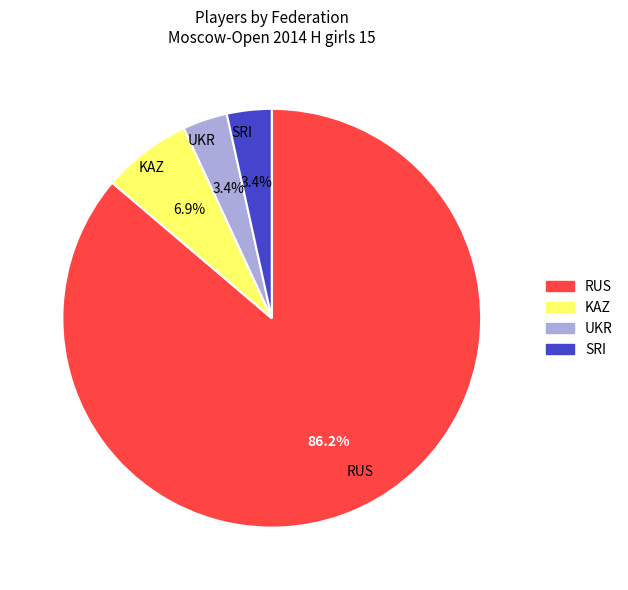

Which slice represents more than half of the pie?

RUS